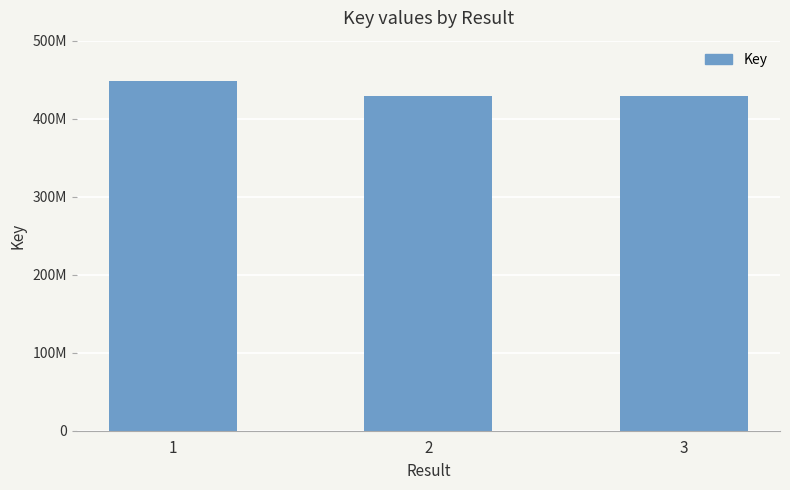

Is it true that the value at 1 is 723627954?

False